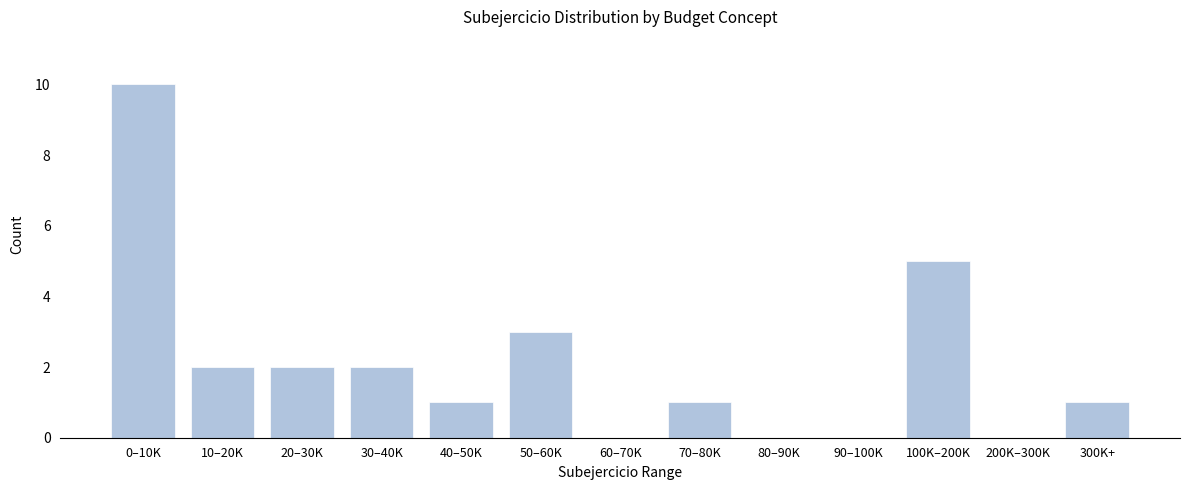

Reading left to right, extract all data points from this chart.

0–10K=10	10–20K=2	20–30K=2	30–40K=2	40–50K=1	50–60K=3	60–70K=0	70–80K=1	80–90K=0	90–100K=0	100K–200K=5	200K–300K=0	300K+=1